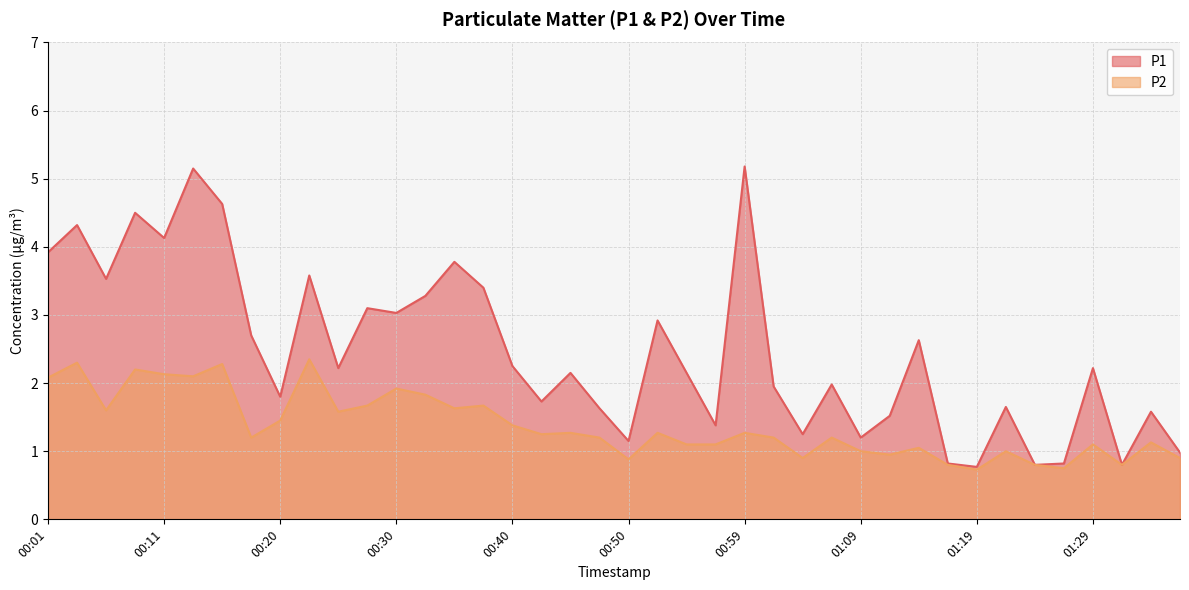

Reading right to left, list all the values displayed in this chart.

P1: 01:36=1.0	01:33=1.6	01:31=0.8	01:29=2.2	01:26=0.8	01:24=0.8	01:21=1.6	01:19=0.8	01:16=0.8	01:14=2.6	01:12=1.5	01:09=1.2	01:07=2.0	01:04=1.2	01:02=1.9	00:59=5.2	00:57=1.4	00:55=2.1	00:52=2.9	00:50=1.1	00:47=1.6	00:45=2.1	00:42=1.7	00:40=2.2	00:38=3.4	00:35=3.8	00:33=3.3	00:30=3.0	00:28=3.1	00:25=2.2	00:23=3.6	00:20=1.8	00:18=2.7	00:16=4.6	00:13=5.2	00:11=4.1	00:08=4.5	00:06=3.5	00:03=4.3	00:01=3.9
P2: 01:36=0.9	01:33=1.1	01:31=0.8	01:29=1.1	01:26=0.8	01:24=0.8	01:21=1.0	01:19=0.7	01:16=0.8	01:14=1.1	01:12=0.9	01:09=1.0	01:07=1.2	01:04=0.9	01:02=1.2	00:59=1.3	00:57=1.1	00:55=1.1	00:52=1.3	00:50=0.9	00:47=1.2	00:45=1.3	00:42=1.2	00:40=1.4	00:38=1.7	00:35=1.6	00:33=1.8	00:30=1.9	00:28=1.7	00:25=1.6	00:23=2.4	00:20=1.4	00:18=1.2	00:16=2.3	00:13=2.1	00:11=2.1	00:08=2.2	00:06=1.6	00:03=2.3	00:01=2.1